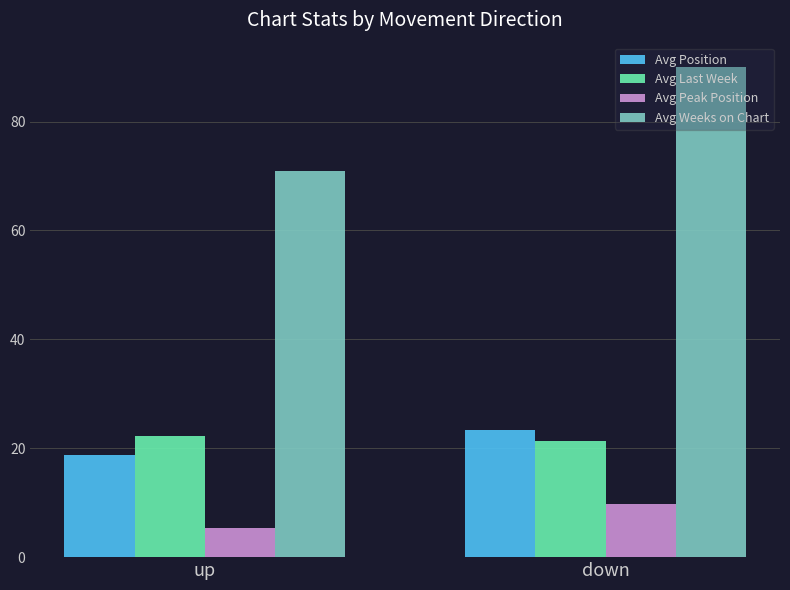

Between up and down, which series saw the biggest shift?

Avg Weeks on Chart